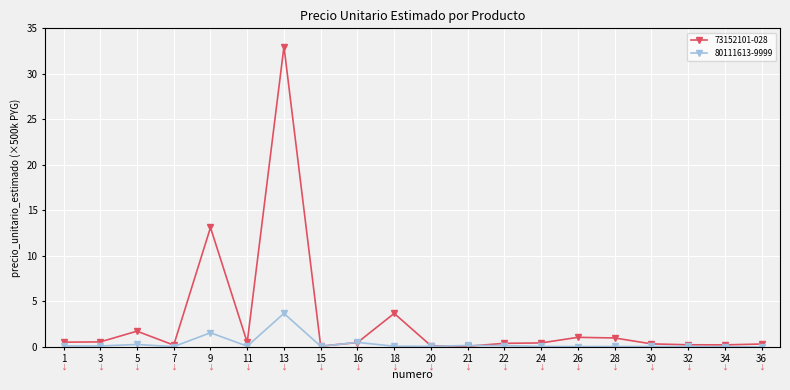

List the series in order of their peak value, highest first.

73152101-028, 80111613-9999